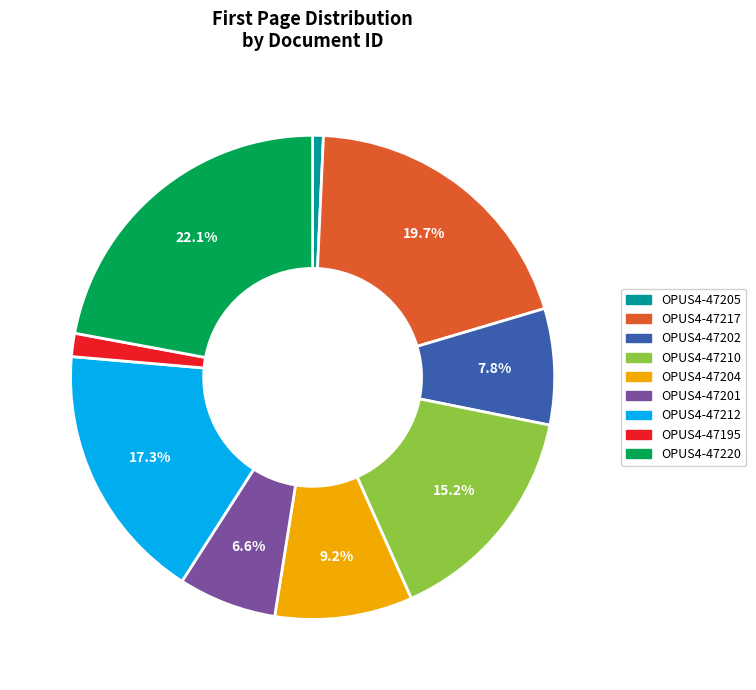

Does OPUS4-47217 represent more than half of the total?

No